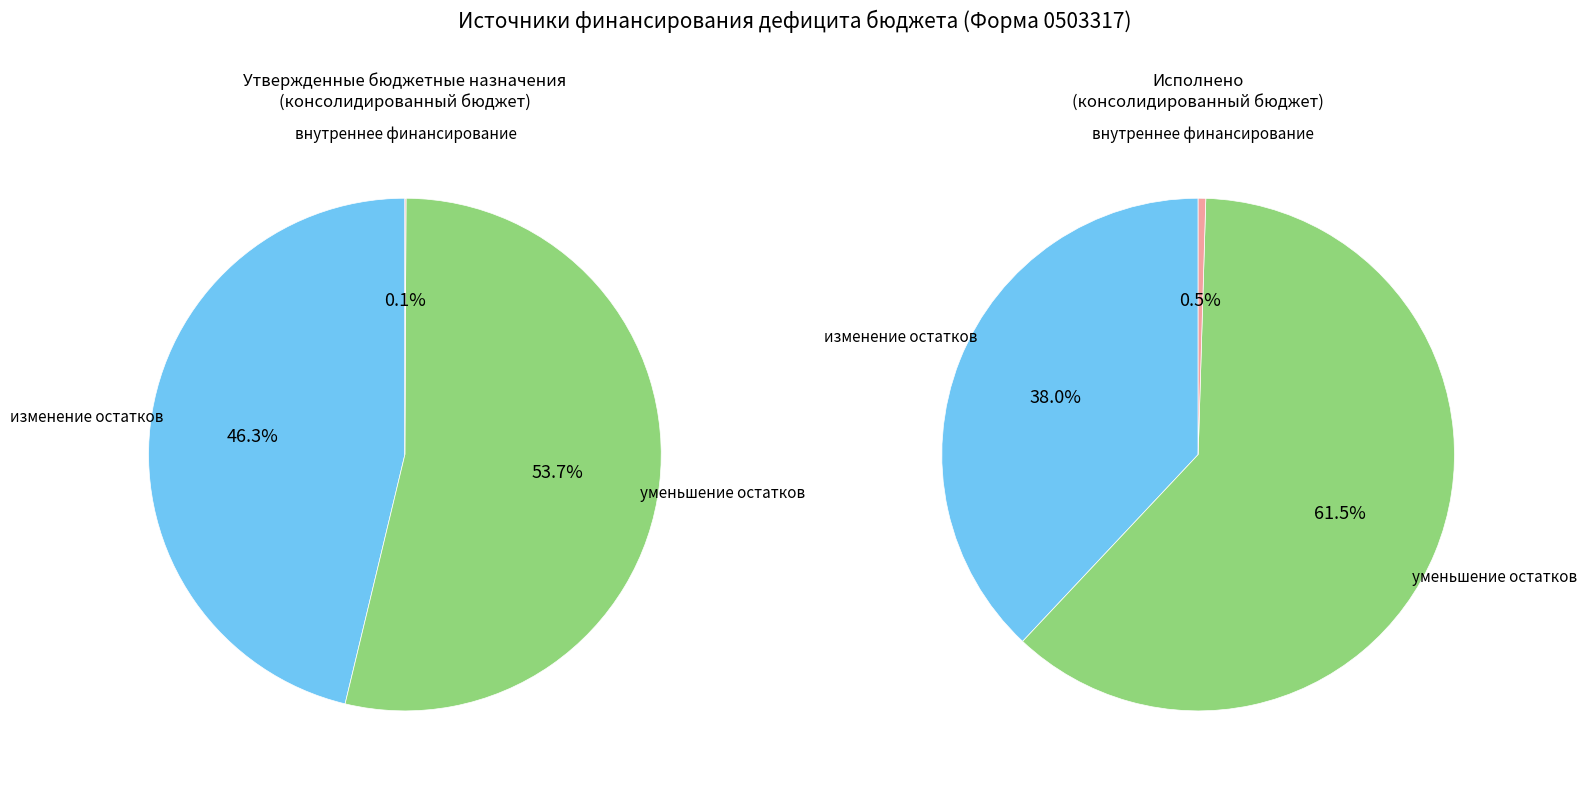

Is it true that уменьшение остатков средств, всего is 50% of the pie?

False